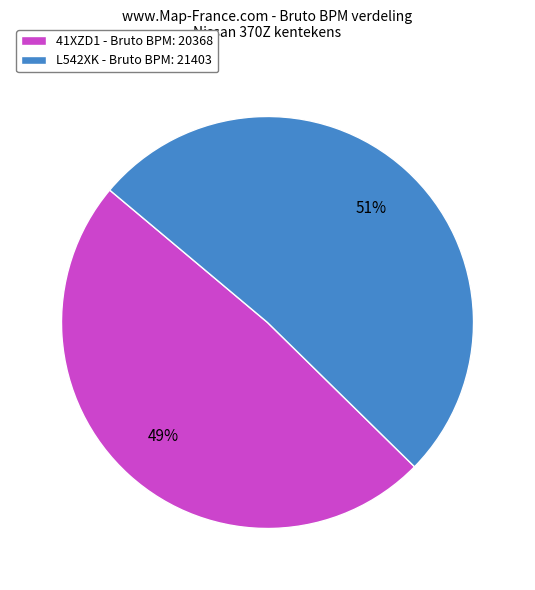

Which slice is the smallest?

41XZD1 - Bruto BPM: 20368